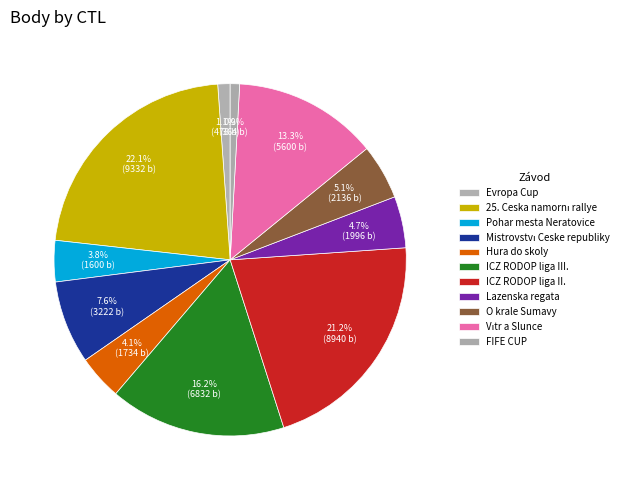

Count the number of slices in the pie.

11